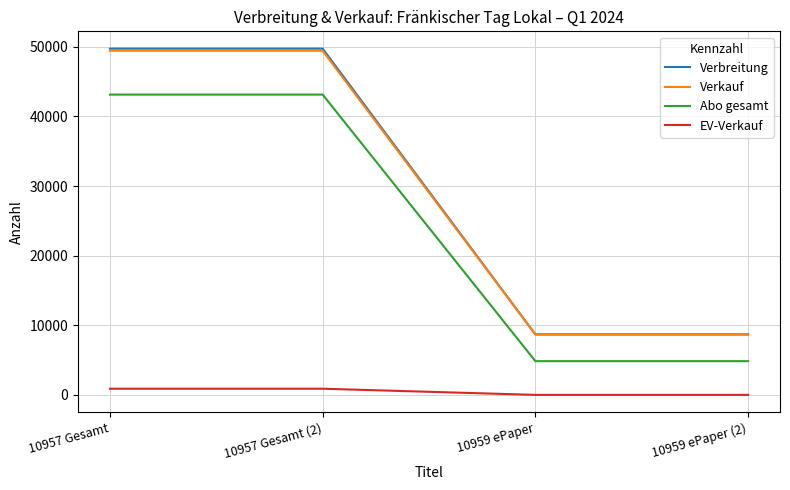

The value of Verkauf at 10959 ePaper (2) is 3498. True or false?

False